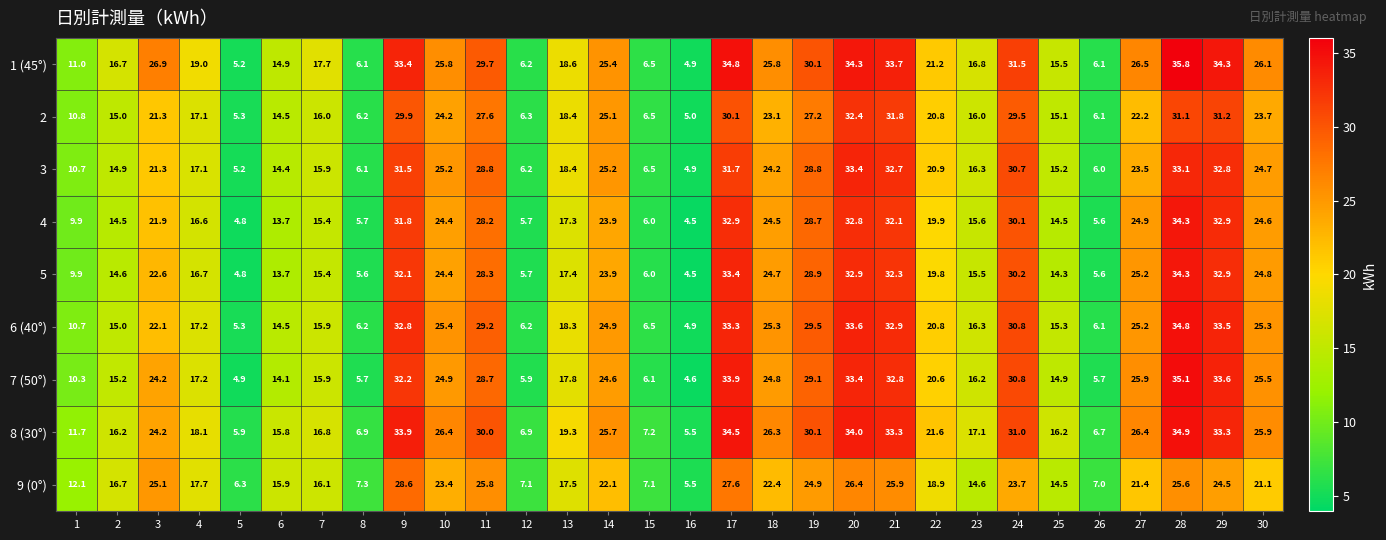

What is the approximate value of 5 at 24?

30.2